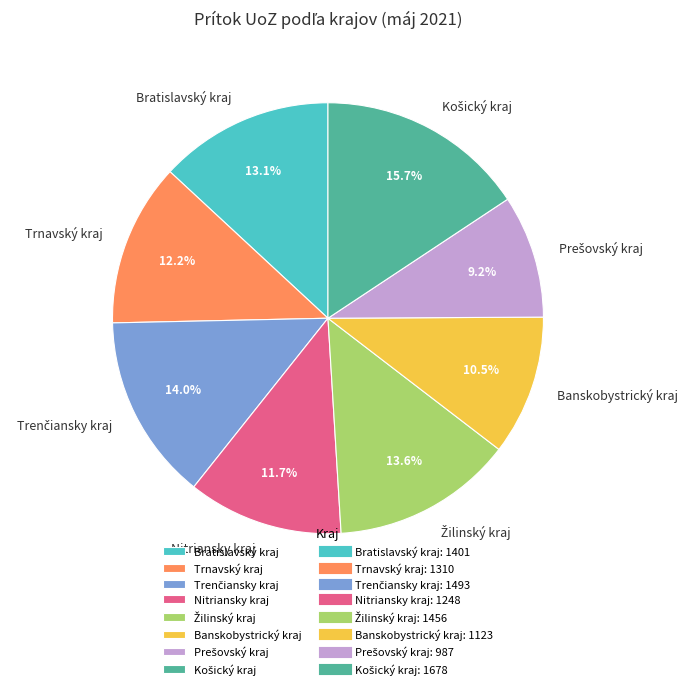

Do Trnavský kraj and Banskobystrický kraj together represent more than half of the pie?

No